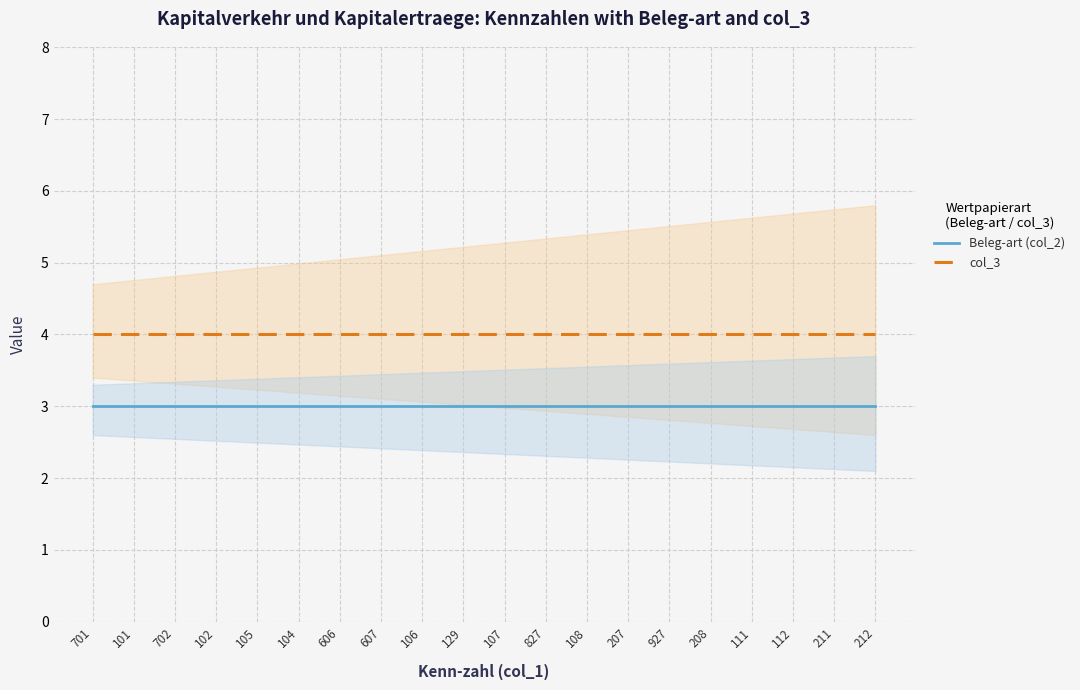

List the labels in order of col_3 value, smallest first.

701, 101, 702, 102, 105, 104, 606, 607, 106, 129, 107, 827, 108, 207, 927, 208, 111, 112, 211, 212